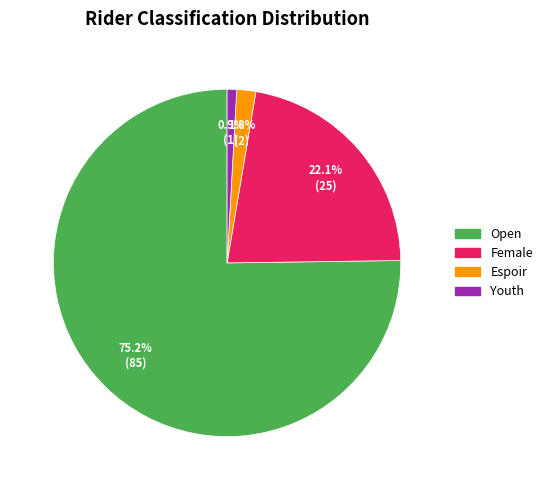

Does any single category account for the majority?

Yes